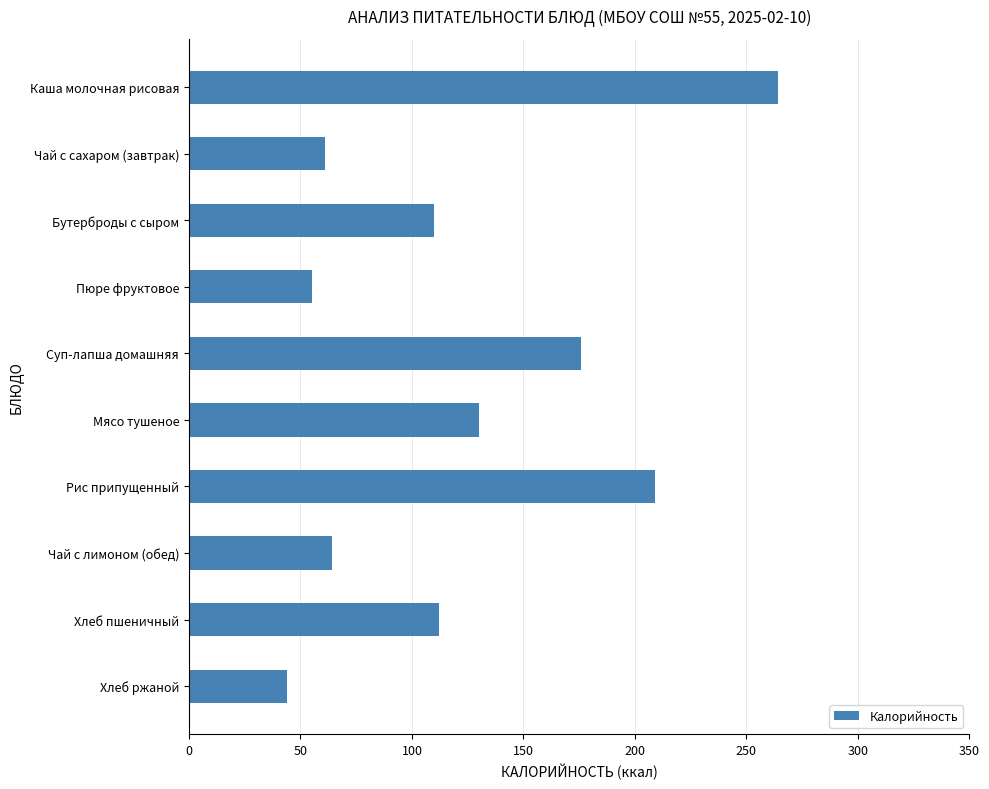

Between Мясо тушеное and Каша молочная рисовая, which is larger?

Каша молочная рисовая